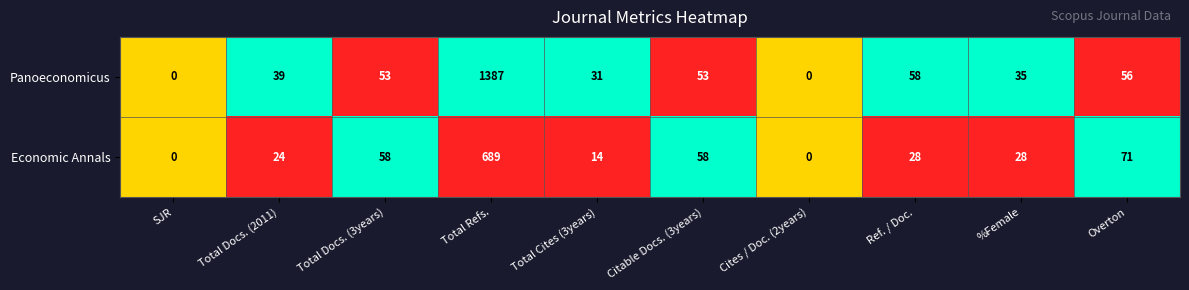

What is the sum of all Economic Annals values?

970